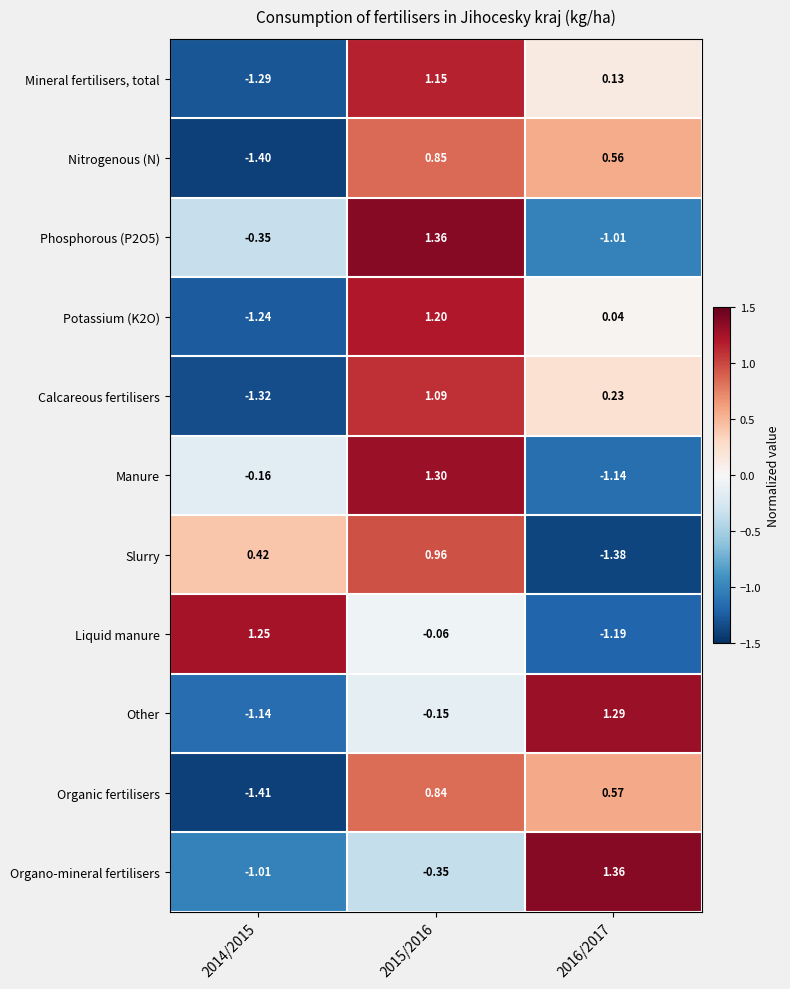

Is the value of Calcareous fertilisers at 2015/2016 greater than the value of Manure at 2016/2017?

Yes